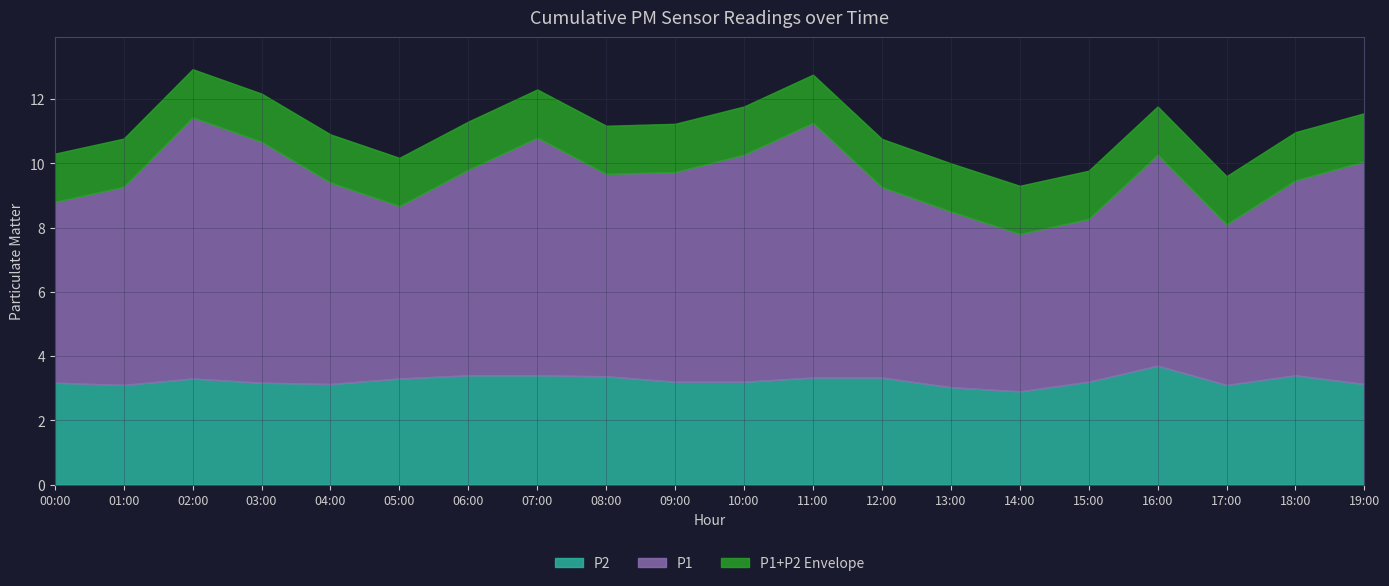

Between 05:00 and 12:00, which is larger?

12:00